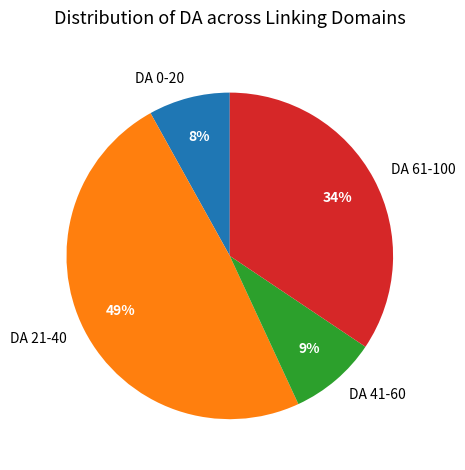

How many slices are in this pie chart?

4